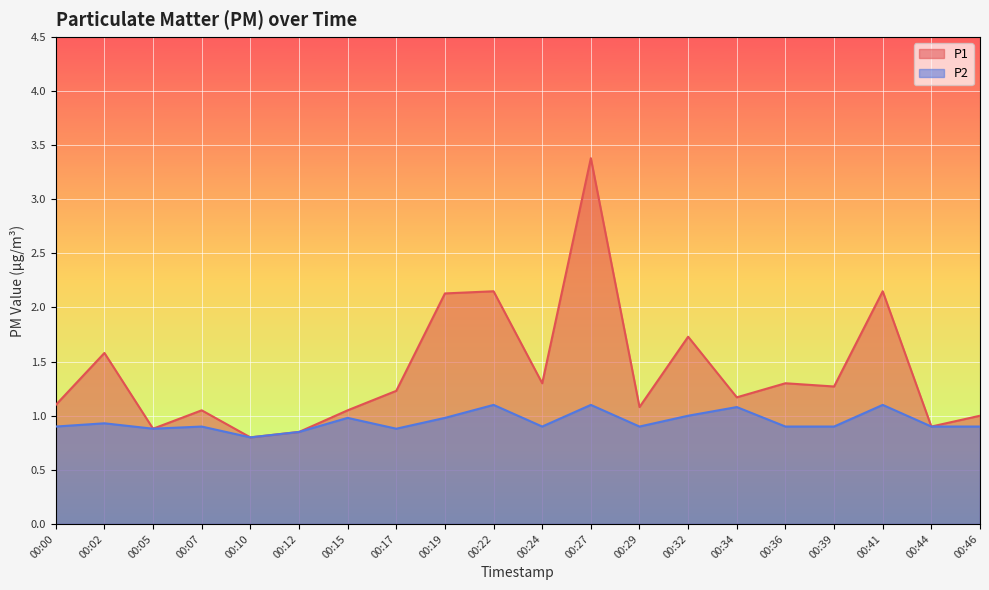

True or false: P1 has a value of 1.1 at 00:07.

True